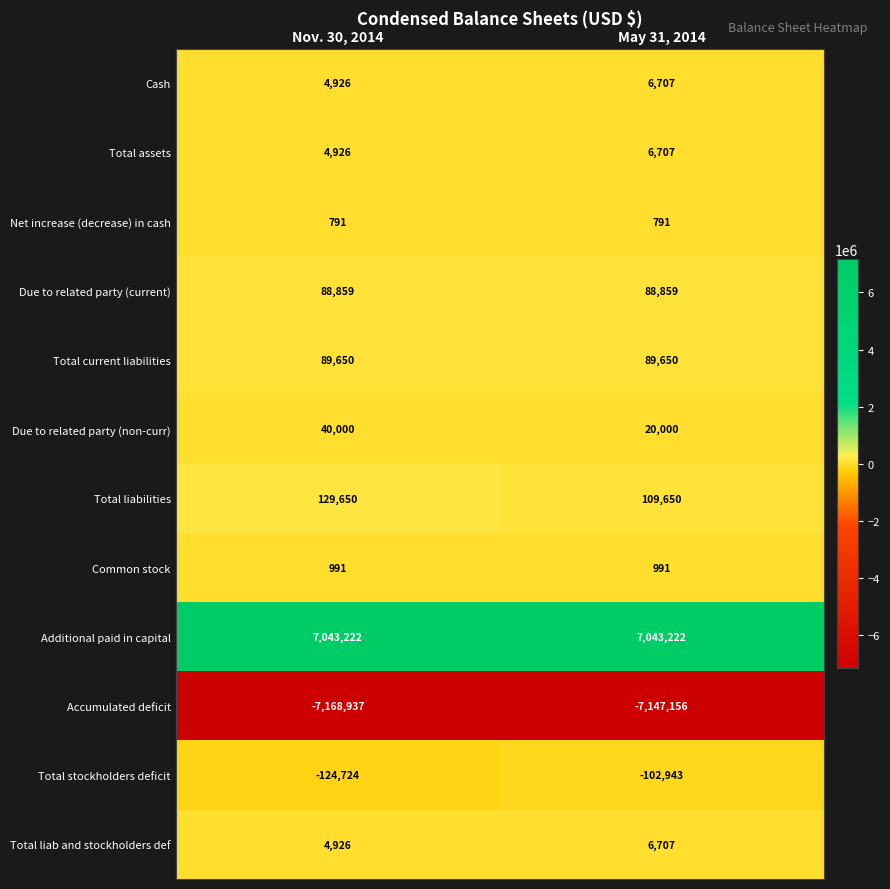

What is the spread (max minus min) of values at May 31, 2014?

14190378